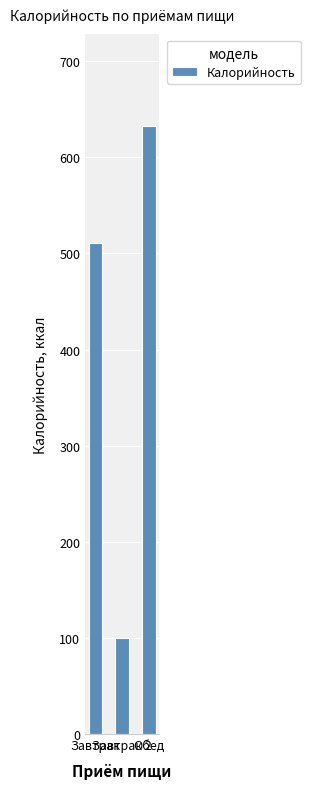

Is it true that the value at Завтрак 2 is 100.2?

True